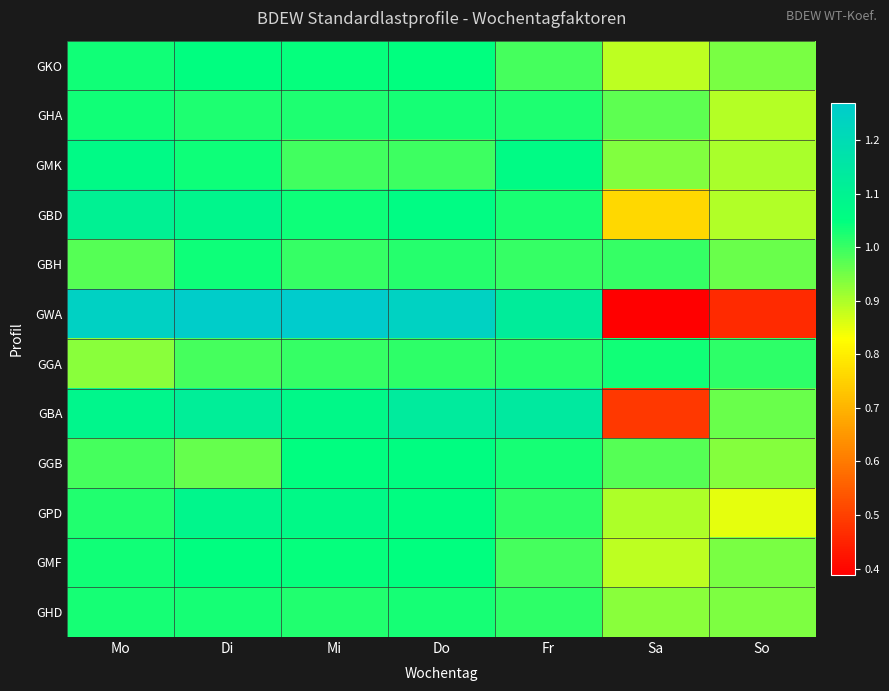

What is the spread (max minus min) of values at So?

0.5